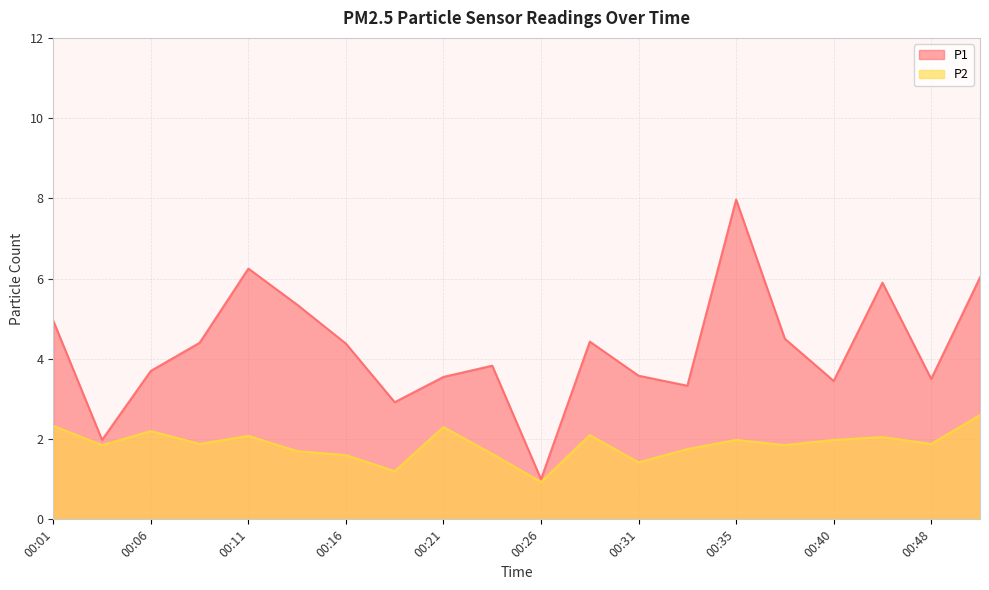

How many interior local valleys does the P1 series have?

6